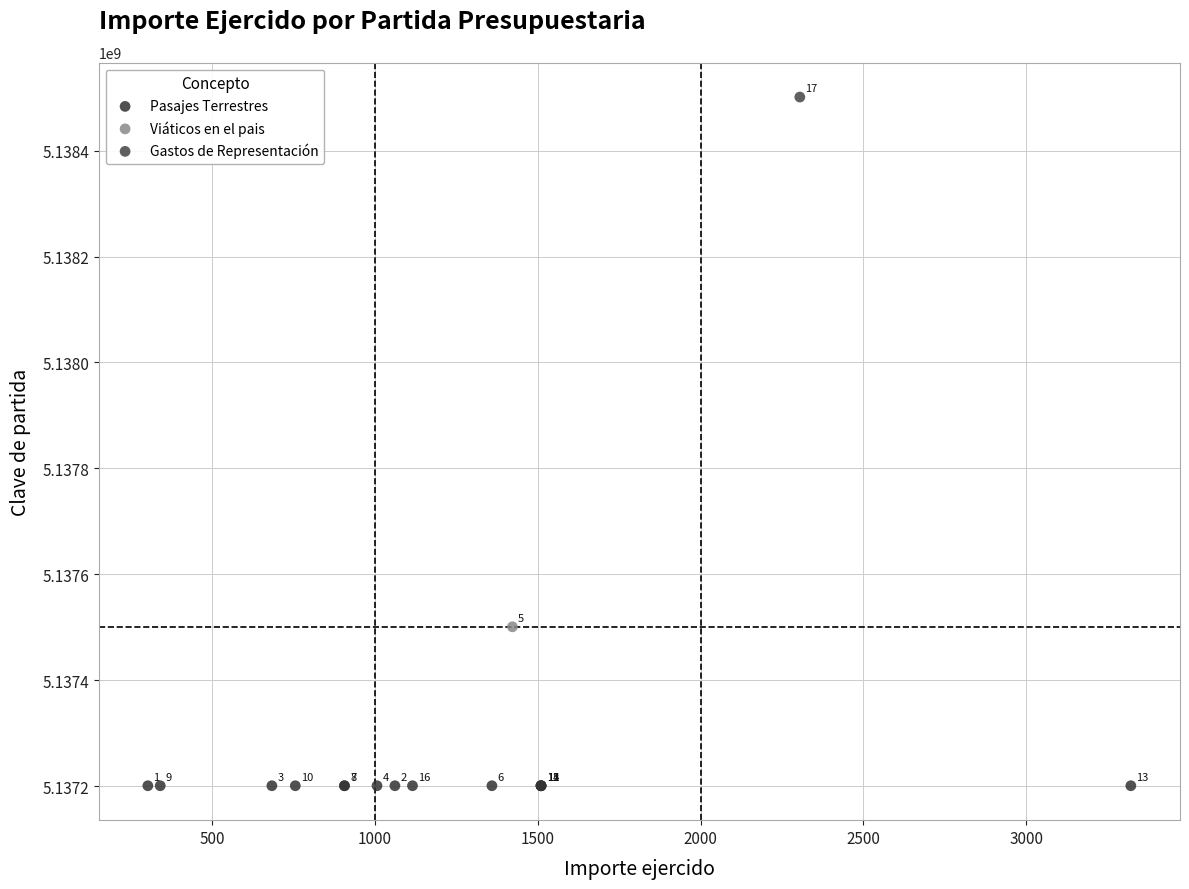

What are all the series names shown in the legend?

Pasajes Terrestres, Viáticos en el pais, Gastos de Representación